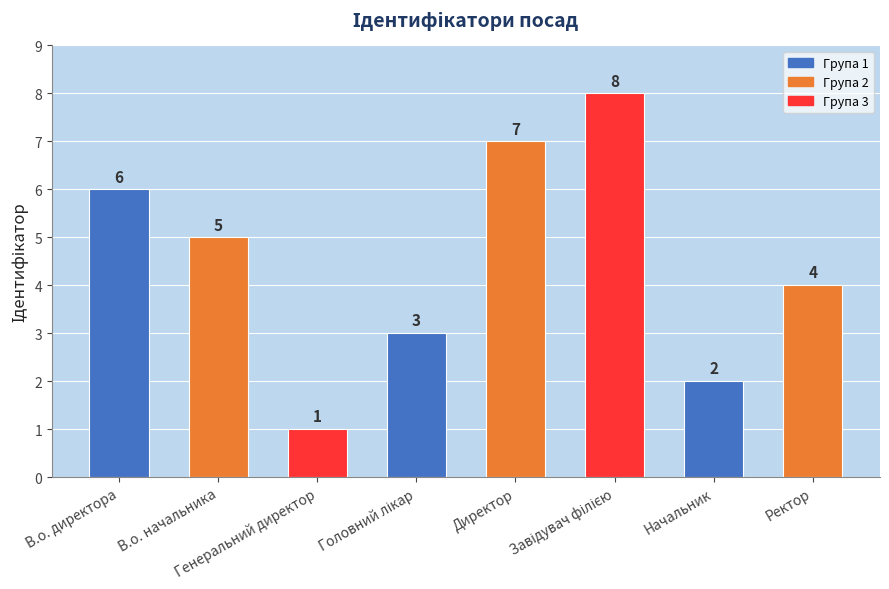

Reading left to right, transcribe all the data shown in this chart.

6	5	1	3	7	8	2	4